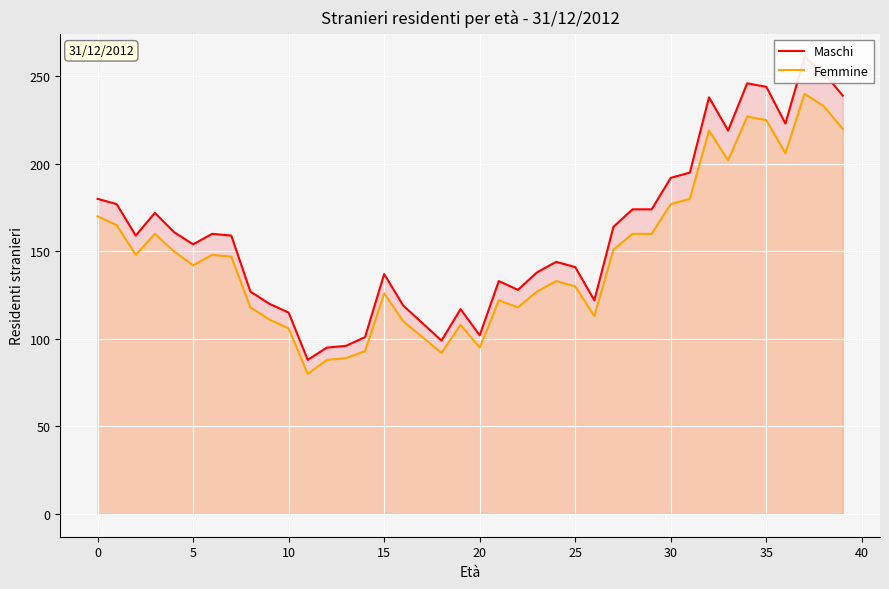

Which category has the lowest value in the Femmine series?

11